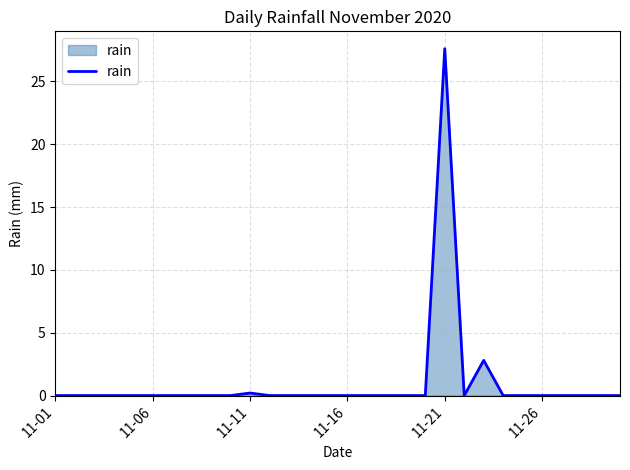

Is this an area chart (filled region under the line)?

Yes